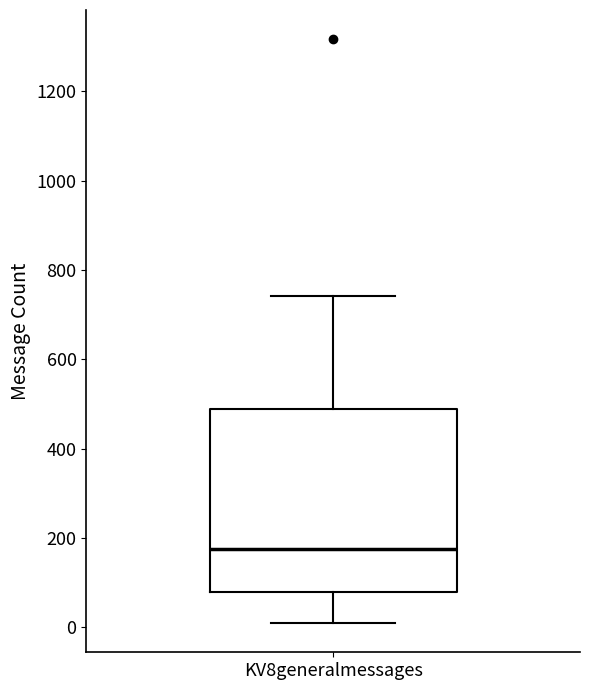

Where is the lower edge of the box for KV8generalmessages on the y-axis? The values are not printed on the chart, so give them approximately, as read against the axis.

80